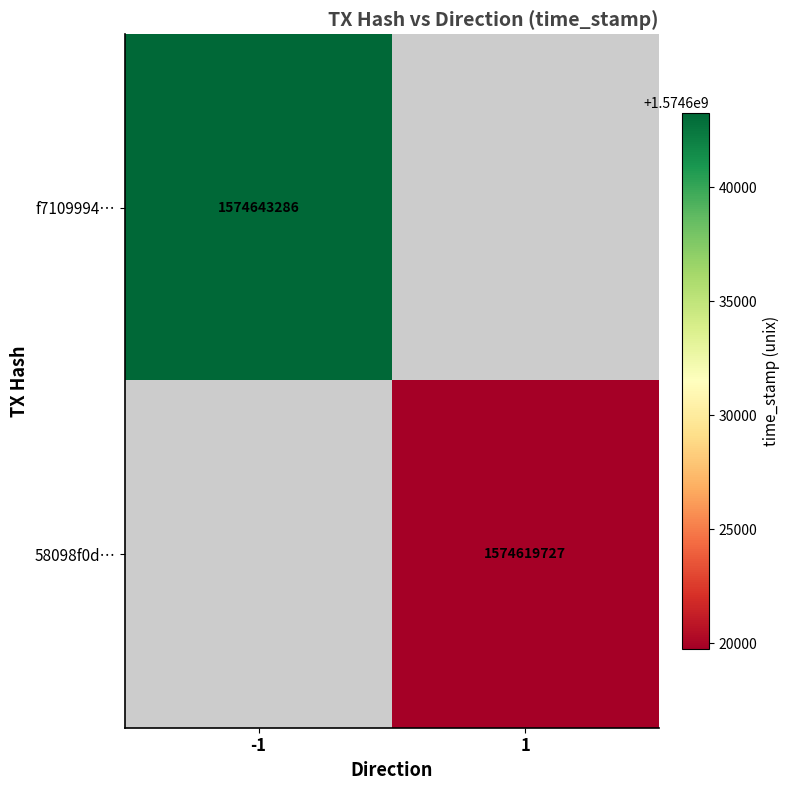

At how many categories does at least one series exceed 1574636039?

1